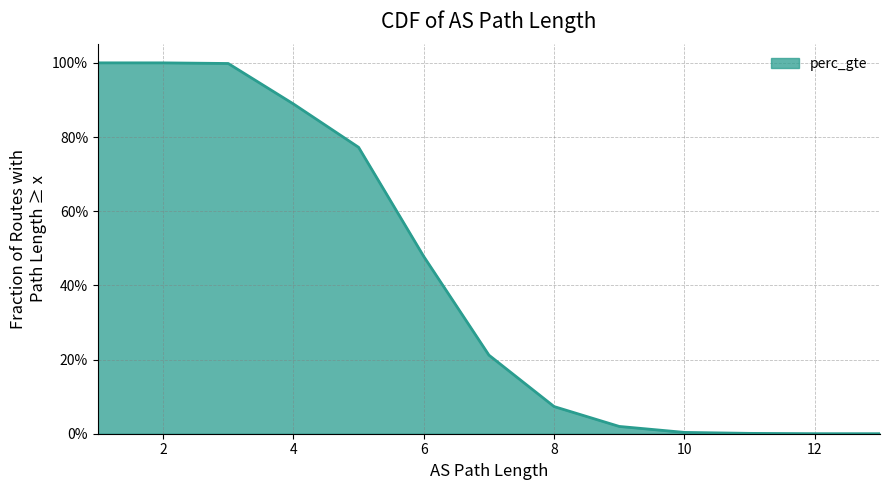

Between 13 and 3, which is larger?

3